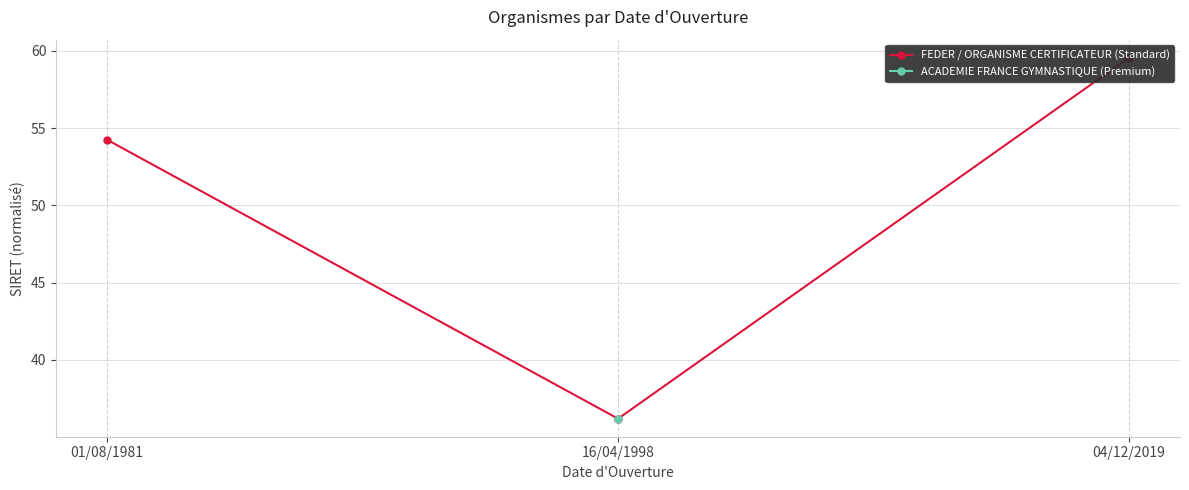

What is the label of the 1st point from the right?

04/12/2019